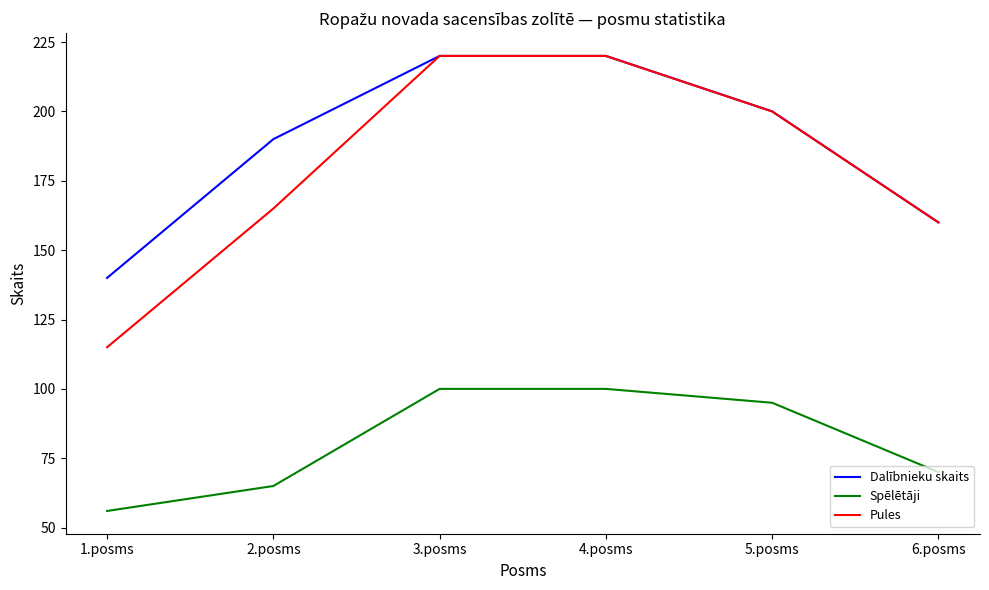

What is the spread (max minus min) of values at 1.posms?

84